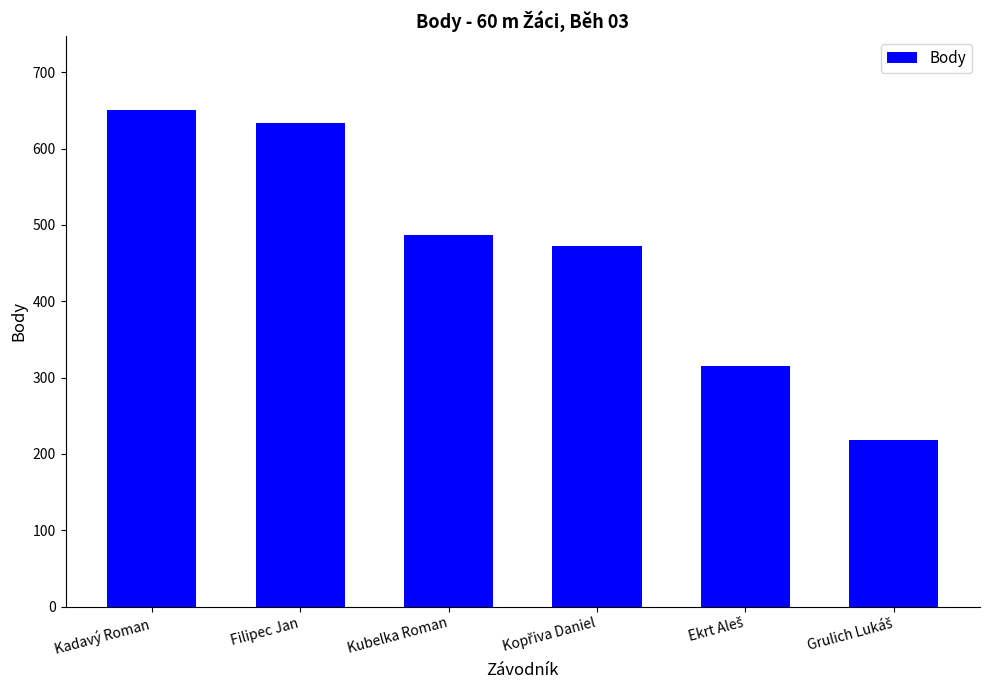

What value does the data have at Kubelka Roman, to the nearest 5?

485